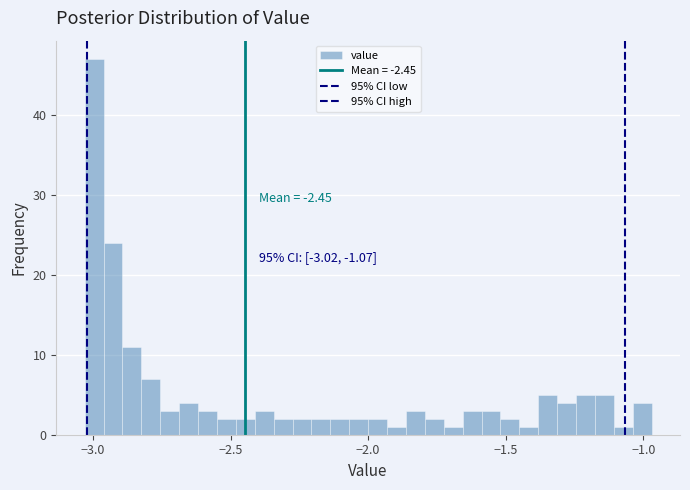

Read against the x-axis, roughly where is the centre of the tallest bar?

-3.00